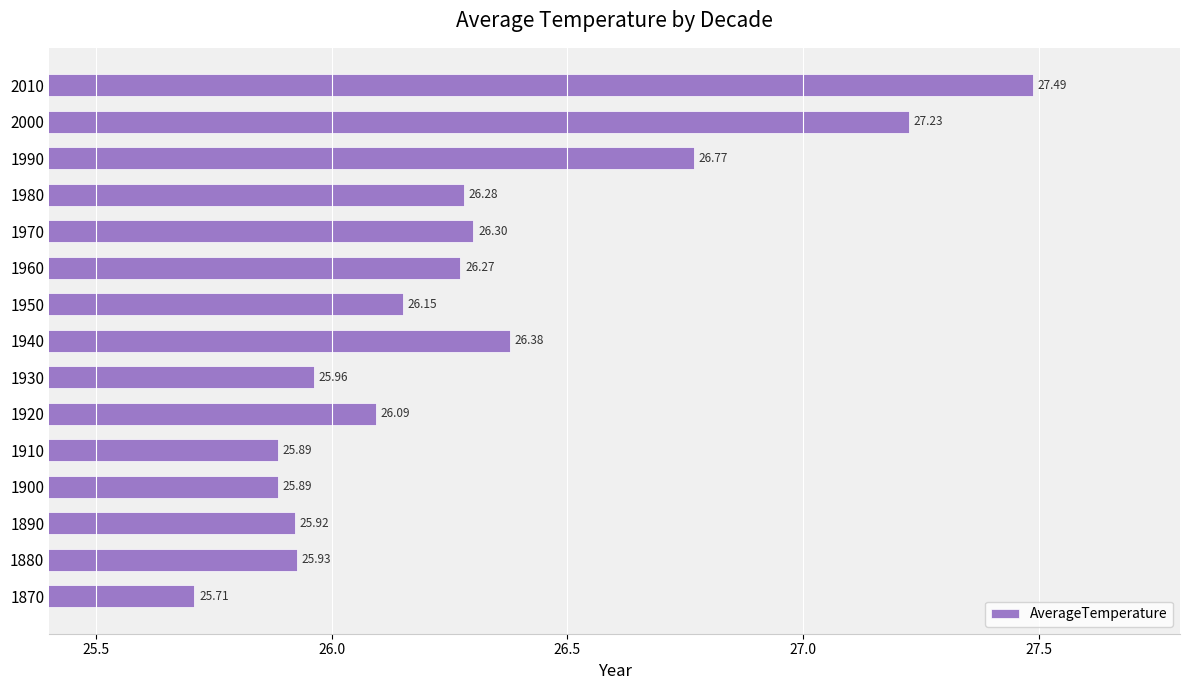

Approximately how many times larger is the value at 1930 compared to 1970?

1.0